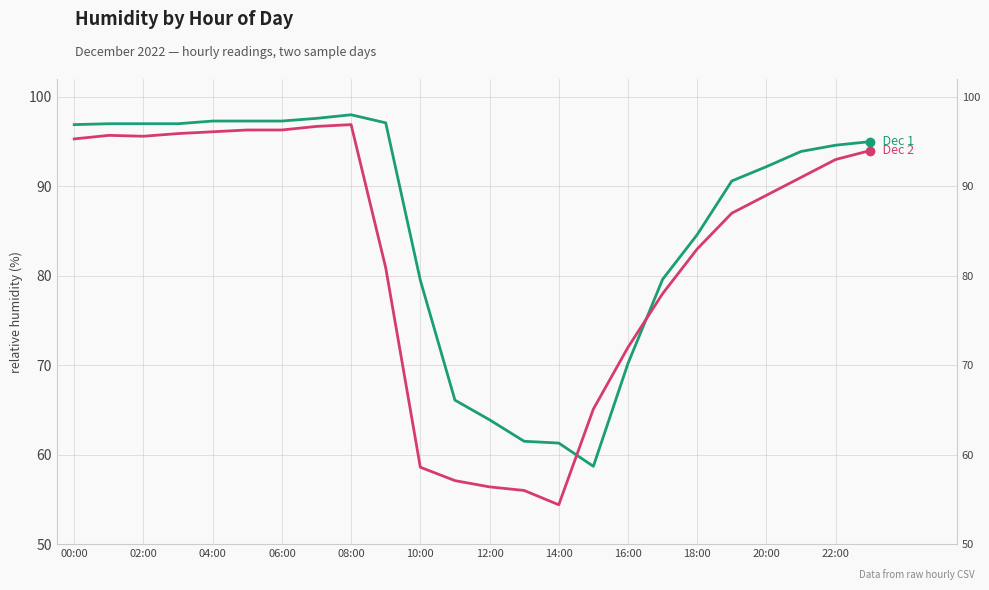

Which series changed the most between 02:00 and 22?

Dec 2